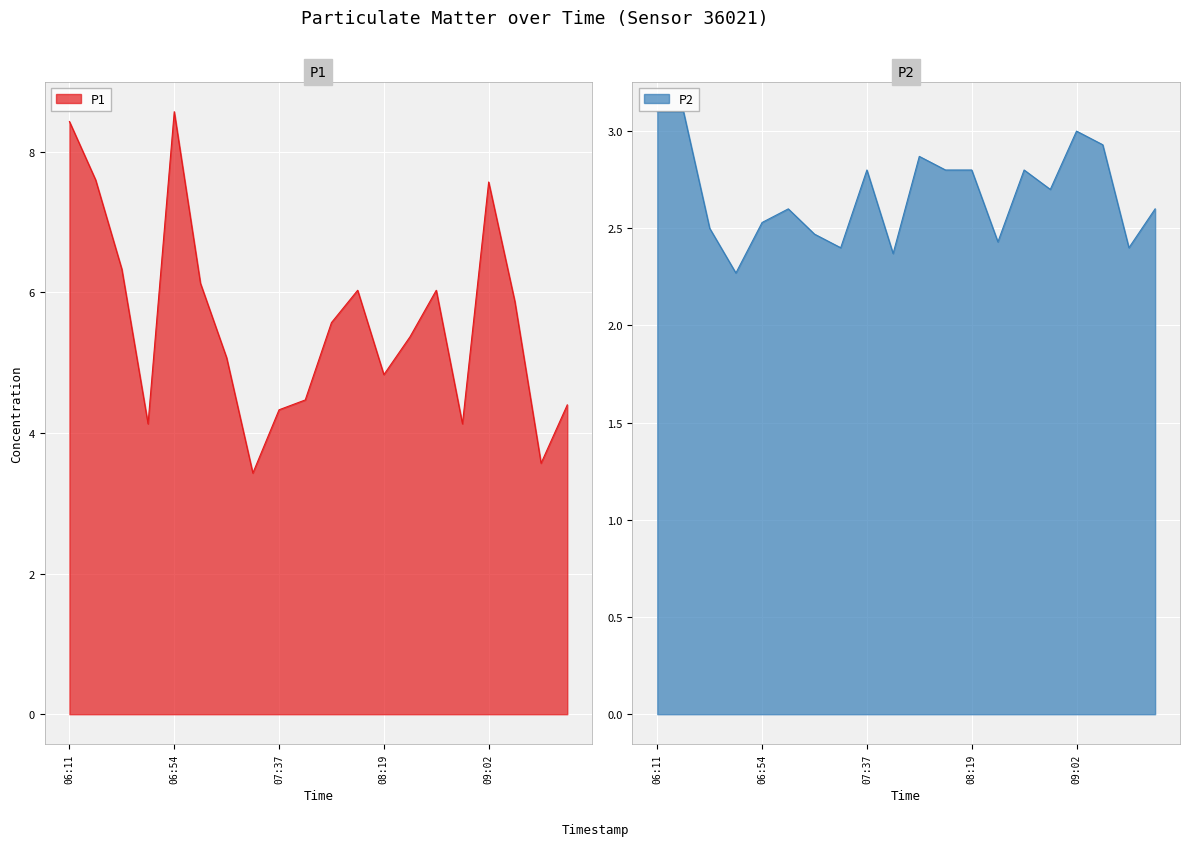

Reading left to right, extract all data points from this chart.

P1: 8.4	7.6	6.3	4.1	8.6	6.1	5.1	3.4	4.3	4.5	5.6	6.0	4.8	5.4	6.0	4.1	7.6	5.9	3.6	4.4
P2: 3.1	3.1	2.5	2.3	2.5	2.6	2.5	2.4	2.8	2.4	2.9	2.8	2.8	2.4	2.8	2.7	3.0	2.9	2.4	2.6